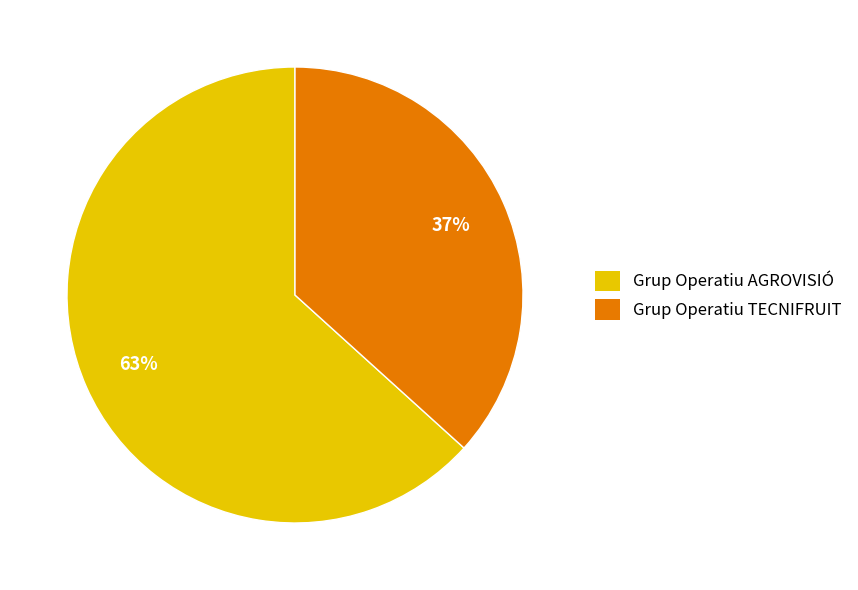

To the nearest percent, what is the average slice percentage?

50%